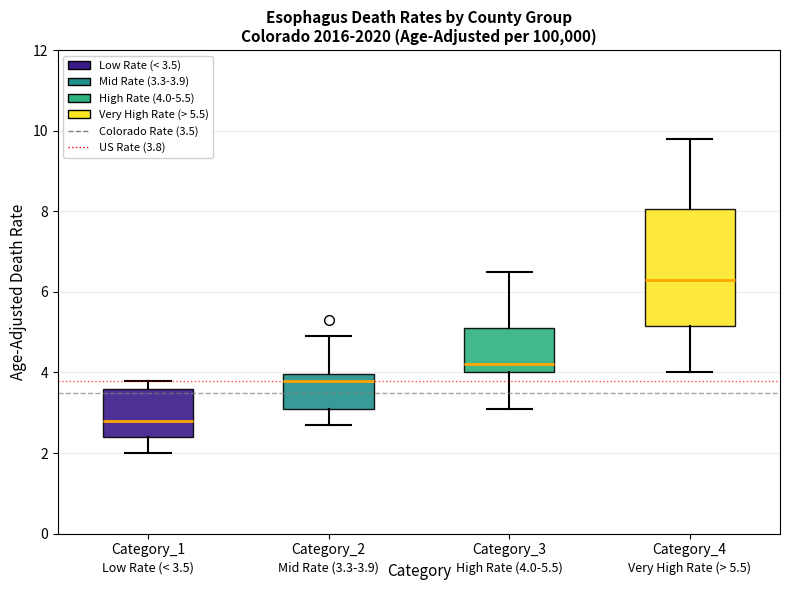

Which box has the highest median line?

Category_4